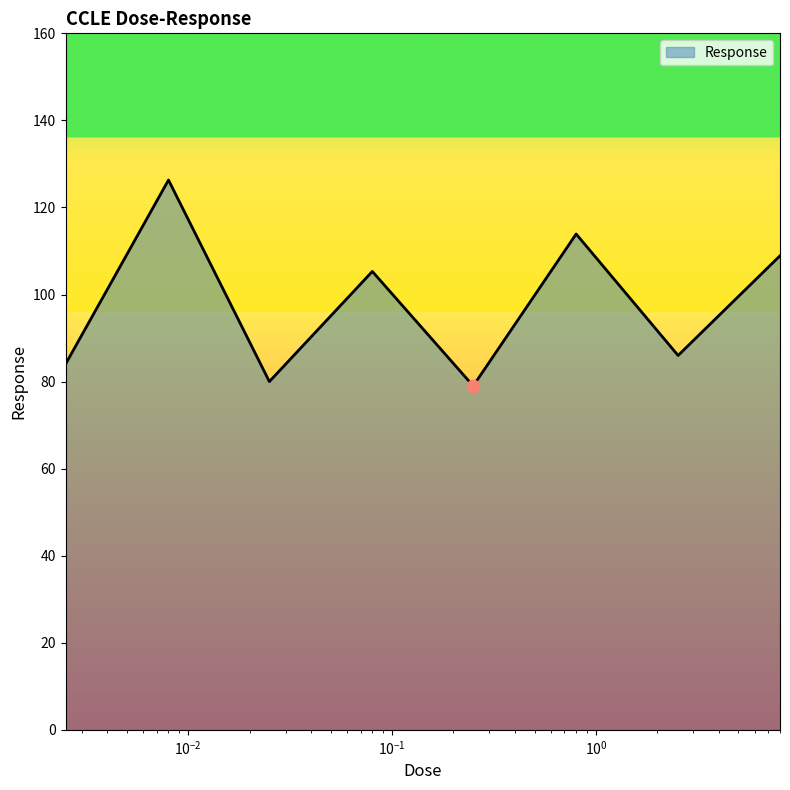

What is the sum of all values?

783.4